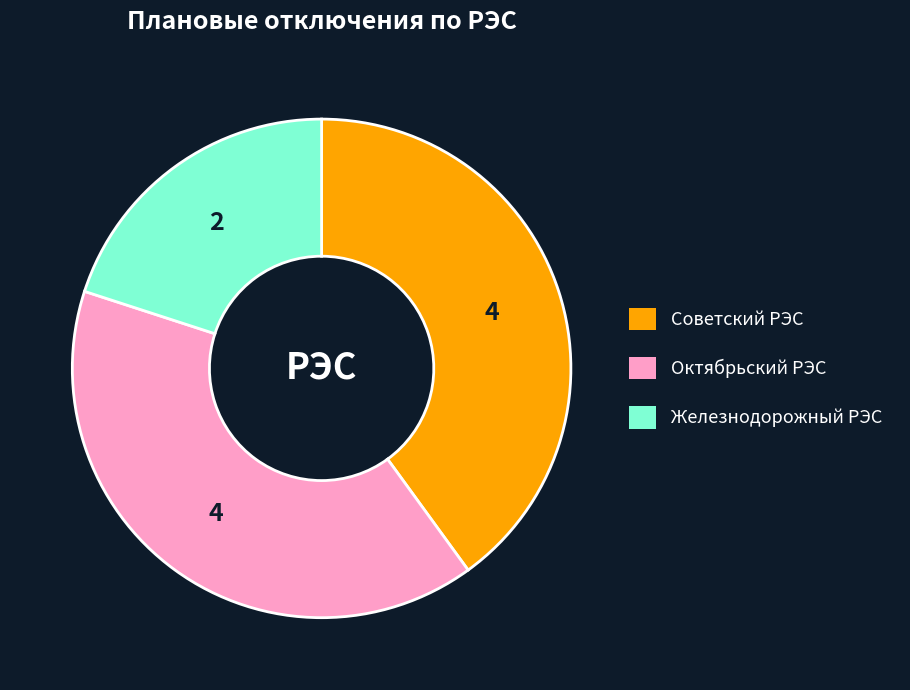

Is the sum of Железнодорожный РЭС and Октябрьский РЭС greater than half?

Yes